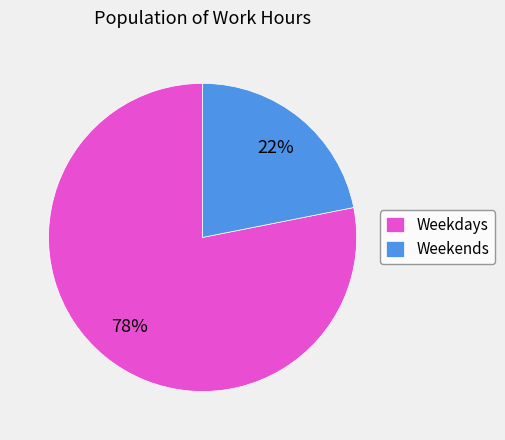

To the nearest percent, what is the difference between the largest and smallest slice percentages?

56%